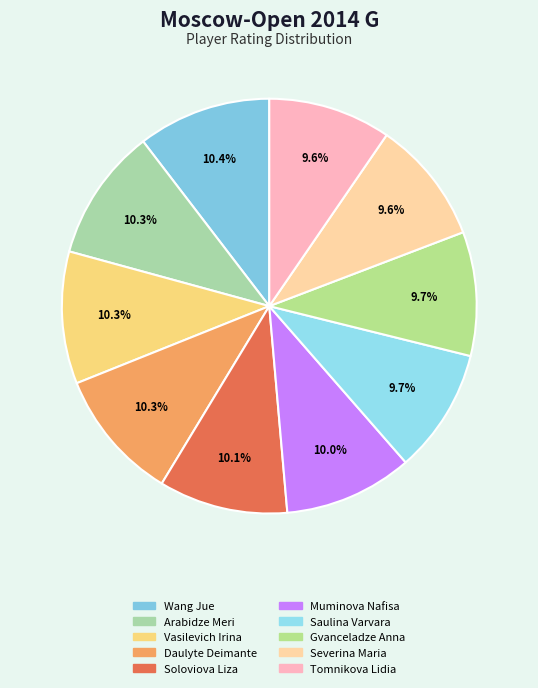

The Daulyte Deimante slice represents 10% of the pie. True or false?

True